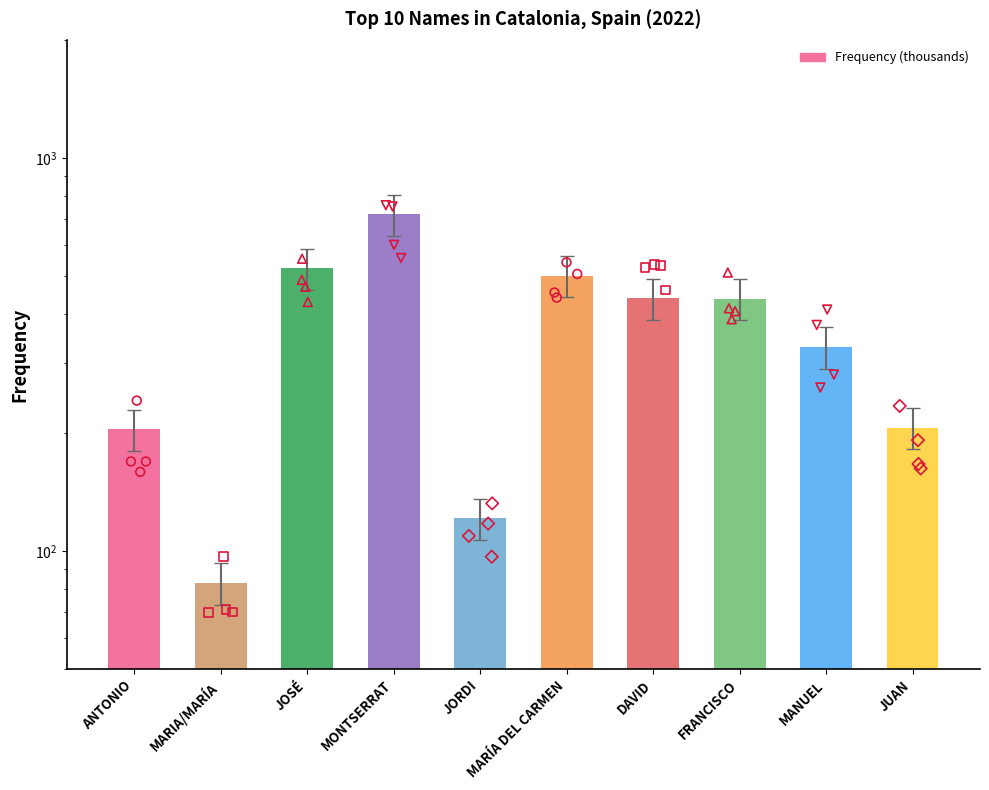

Approximately how many times larger is the value at FRANCISCO compared to MARIA/MARÍA?

5.3